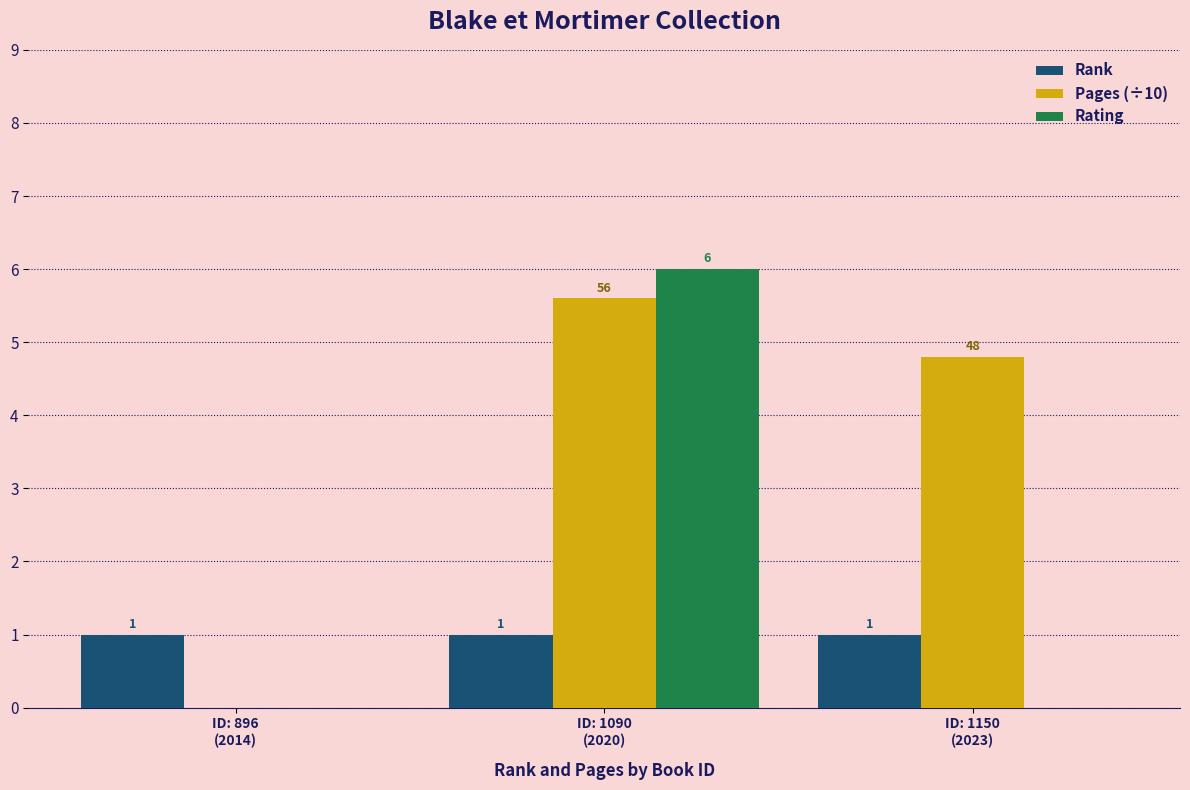

How many groups of bars are there?

3